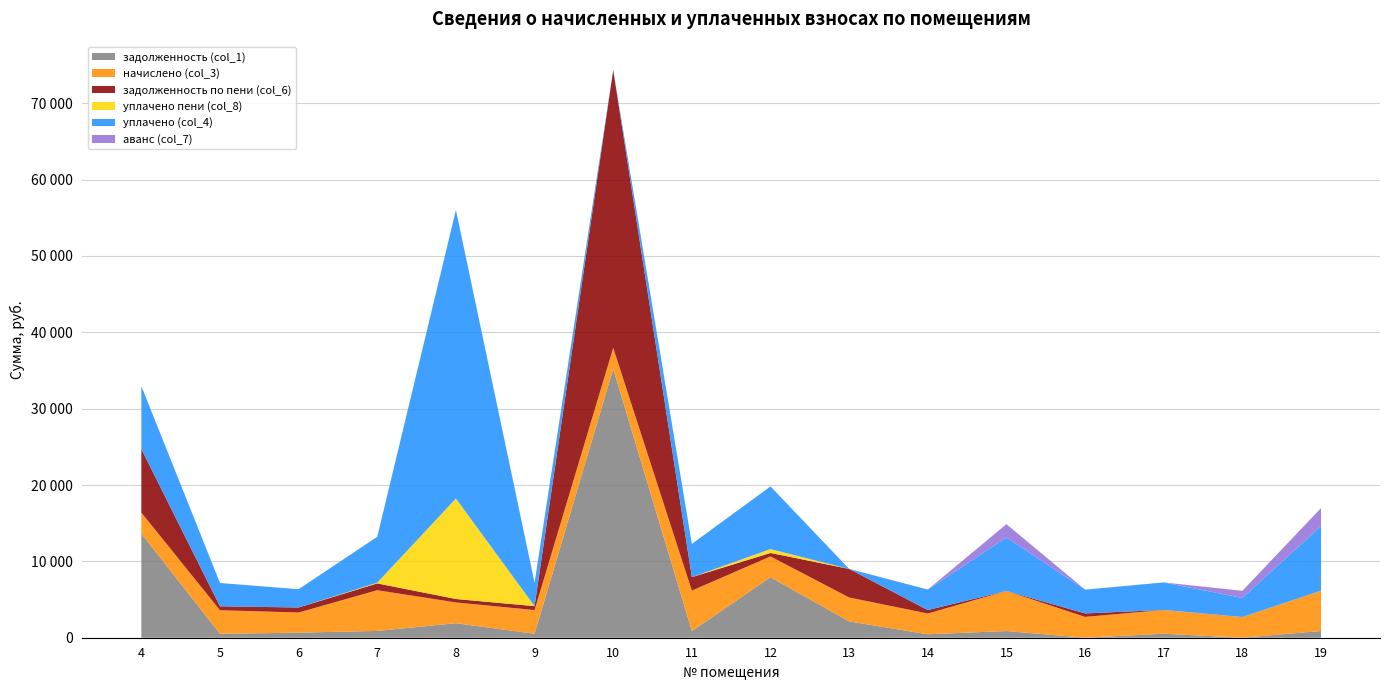

Reading right to left, extract all data points from this chart.

задолженность (col_1): 880.1	0.0	520.4	2.1	875.0	452.9	2137.5	7915.9	881.4	35221.5	517.0	1903.0	889.1	660.9	514.5	13643.4
начислено (col_3): 5280.8	2709.7	3117.7	2725.1	5250.1	2717.4	3133.1	2732.8	5288.5	2740.5	3102.3	2717.4	5334.7	2640.4	3086.9	2748.2
задолженность по пени (col_6): 0.0	0.0	0.0	454.5	0.0	452.9	3739.8	455.5	1762.8	36387.4	517.0	452.9	889.1	659.2	514.5	8329.2
уплачено пени (col_8): 0.0	0.0	1.2	0.0	0.0	0.0	0.0	503.7	0.0	0.0	0.0	13161.5	99.0	2.3	0.0	0.0
уплачено (col_4): 8460.9	2500.0	3602.4	3119.5	7000.1	2686.7	0.0	8211.2	4347.3	0.0	3067.2	37783.4	6013.8	2391.4	3052.0	8243.4
аванс (col_7): 2359.6	932.1	0.0	0.3	1750.0	0.0	0.0	0.0	0.0	0.0	0.0	0.0	0.0	0.0	0.0	0.0